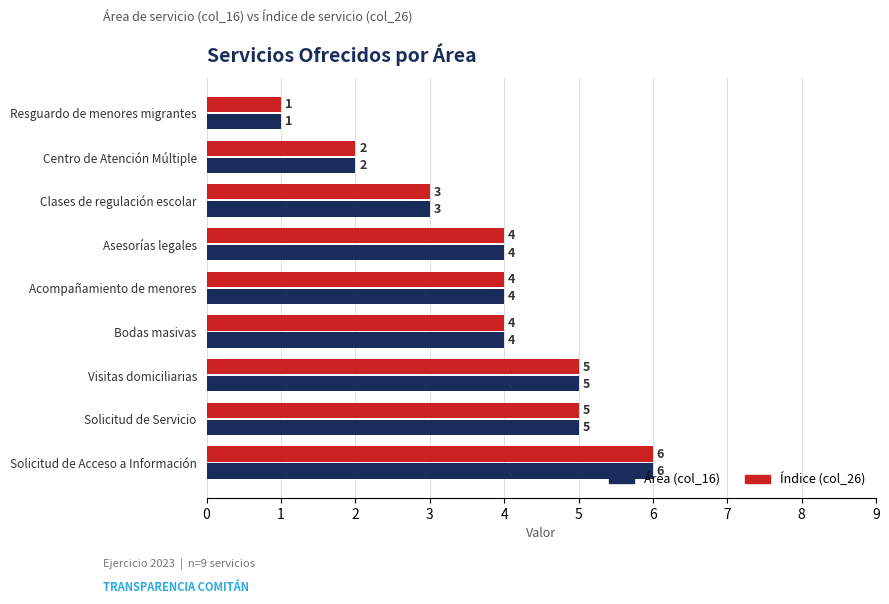

How many Área (col_16) values are between 3 and 5?

6